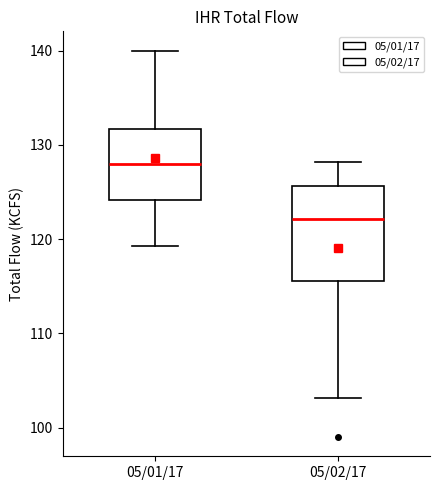

Reading left to right, transcribe this box plot: for each box, give where its median line is, the range the box spans, and where its two whiskers end, as read against the y-axis. The values are not printed on the chart, so give them approximately, as read against the axis.

05/01/17: median 128, box 124 to 132, whiskers 119 to 140
05/02/17: median 122, box 116 to 126, whiskers 103 to 128